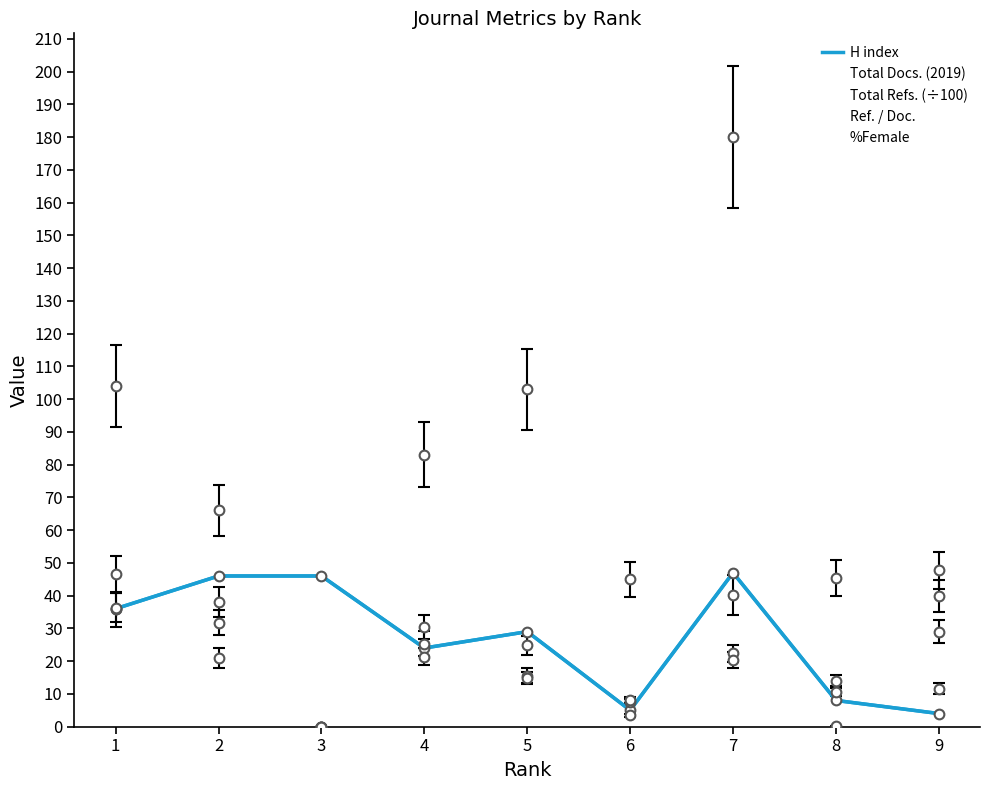

What is the difference between the second highest and minimum values in the Ref. / Doc. series?

36.3